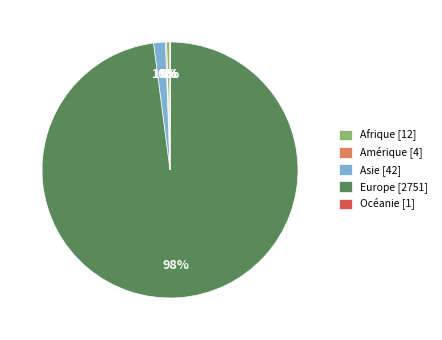

Is there a majority slice in this chart?

Yes